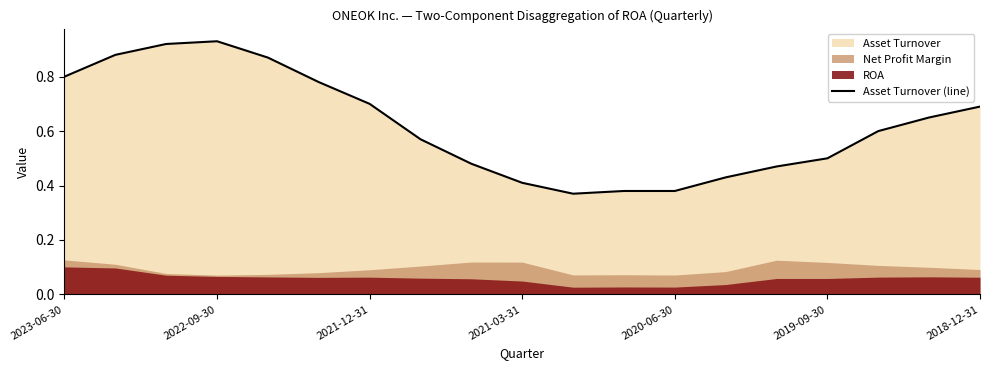

How many interior local peaks (higher than both neighbors) does the data have?

1